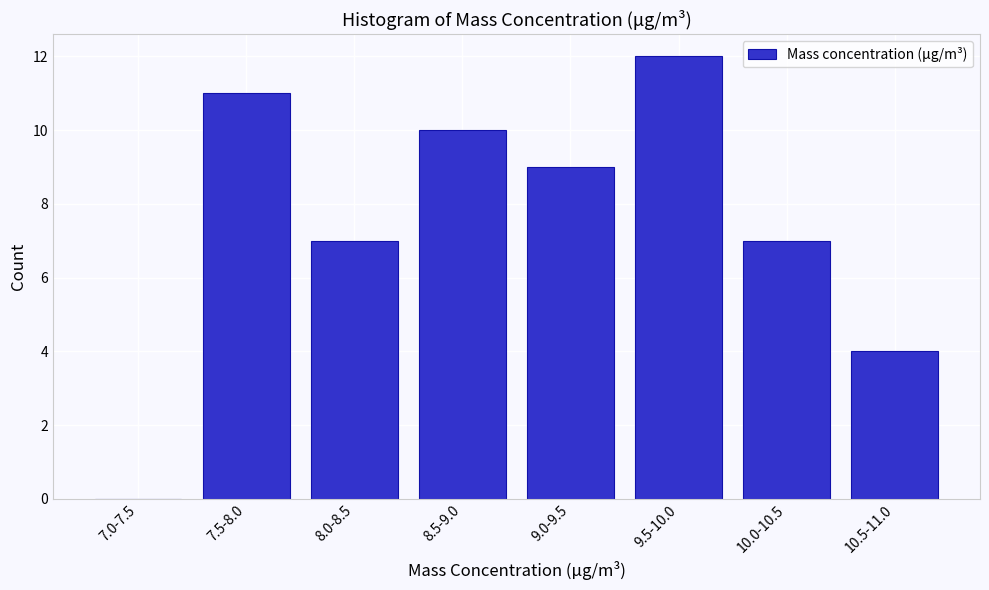

Reading right to left, extract all data points from this chart.

10.5-11.0=4	10.0-10.5=7	9.5-10.0=12	9.0-9.5=9	8.5-9.0=10	8.0-8.5=7	7.5-8.0=11	7.0-7.5=0